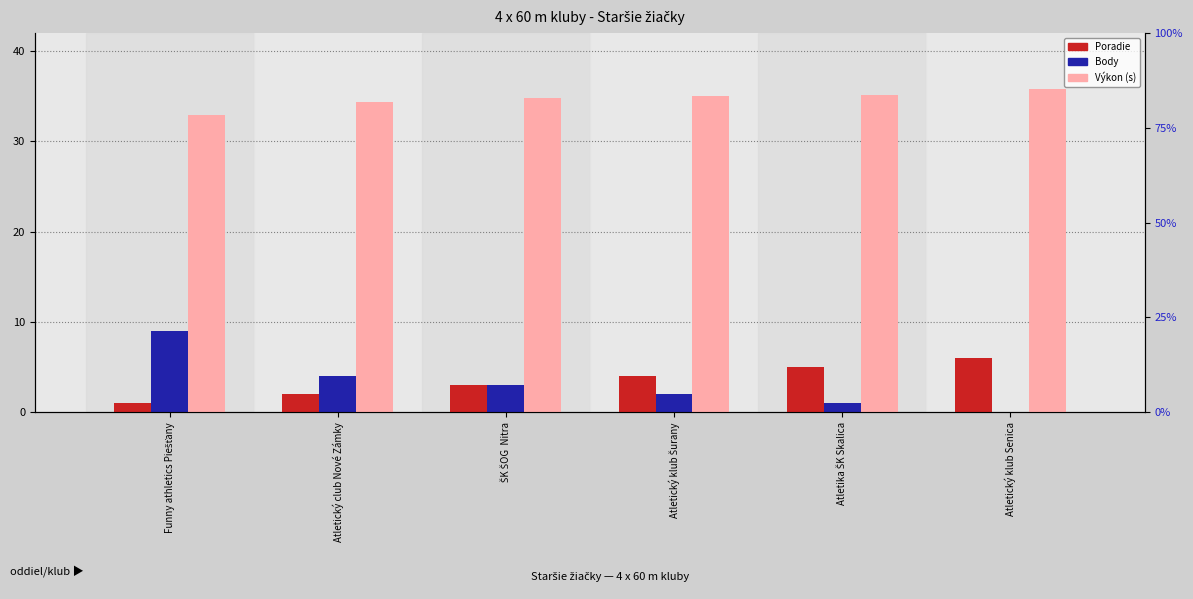

Is it true that Poradie equals 4.0 at Atletický klub Šurany?

True